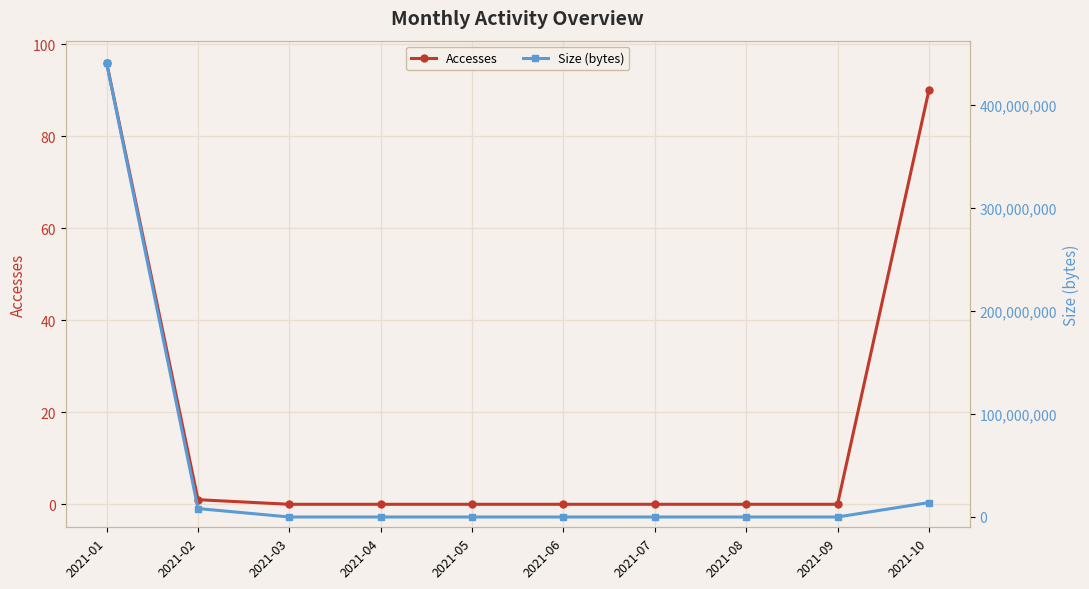

At how many categories does at least one series exceed 335543689?

1